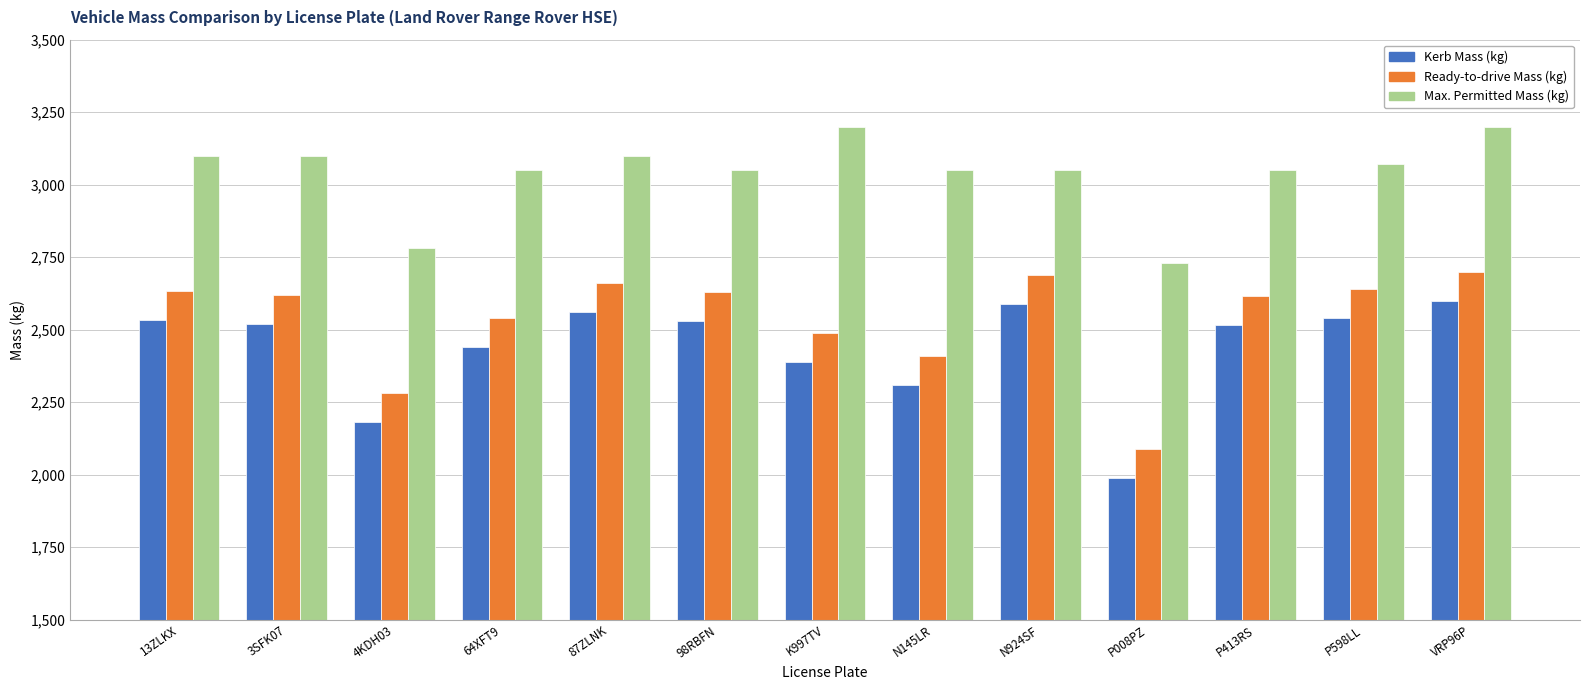

What position from the right is K997TV?

7